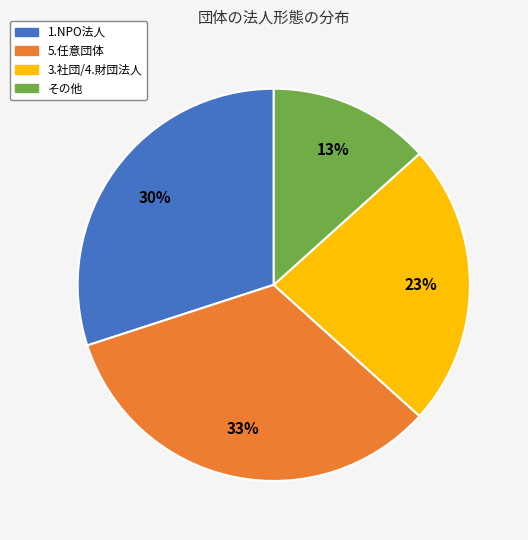

Is the sum of 1.NPO法人 and 3.社団/4.財団法人 greater than half?

Yes